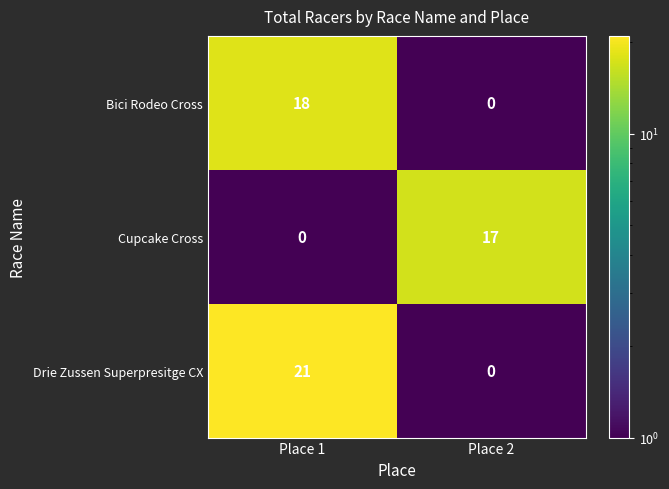

What is the difference between the Bici Rodeo Cross values at Place 2 and Place 1?

18